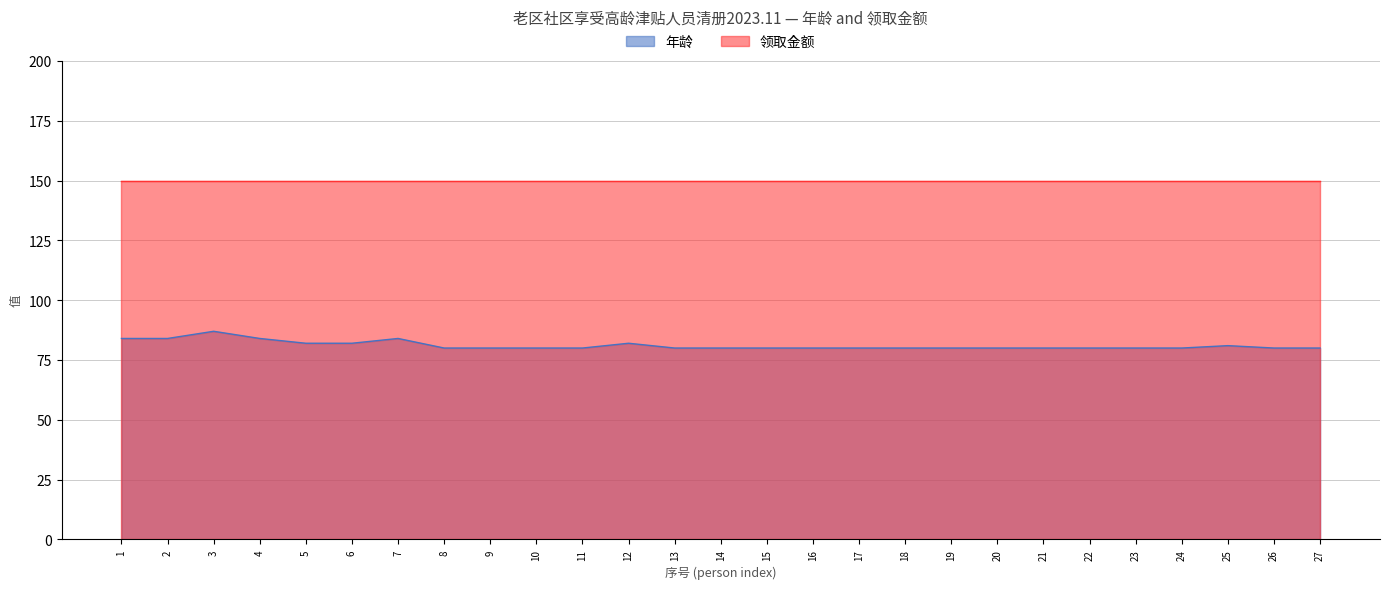

How many distinct data groups are displayed?

2